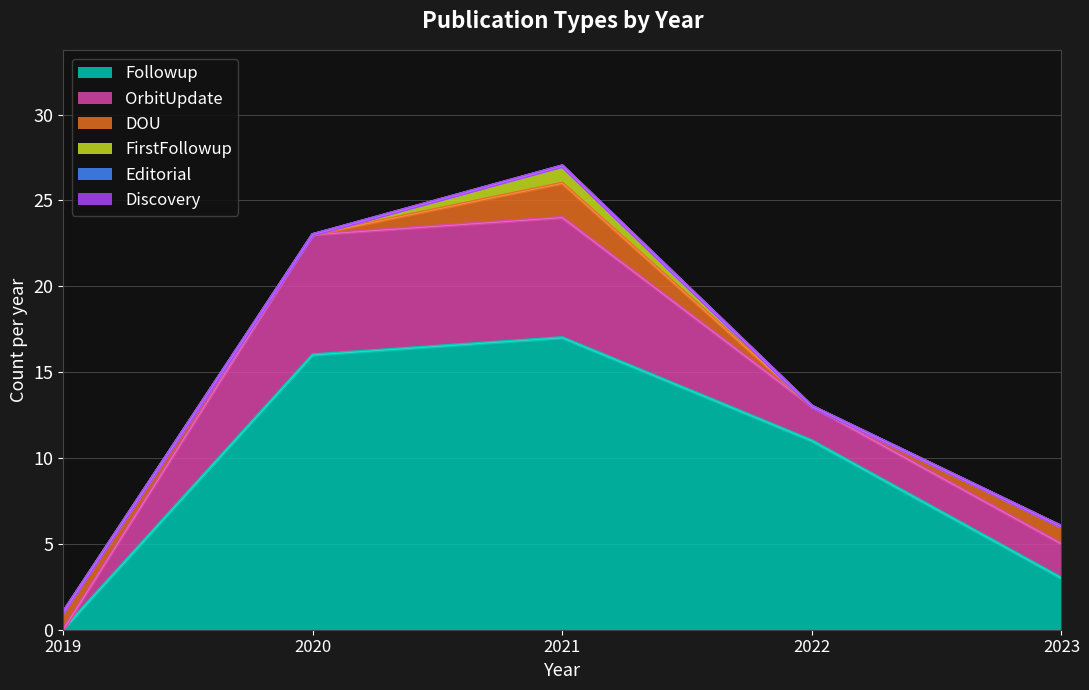

What is the total value across all series at 2023?

6